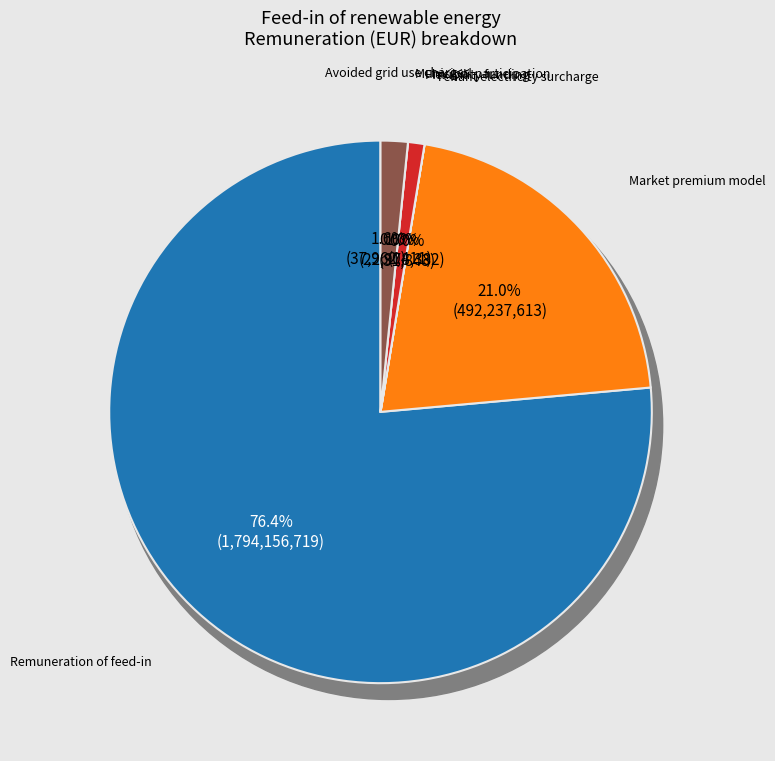

Which has a higher value, Remuneration of feed-in or Municipal participation?

Remuneration of feed-in